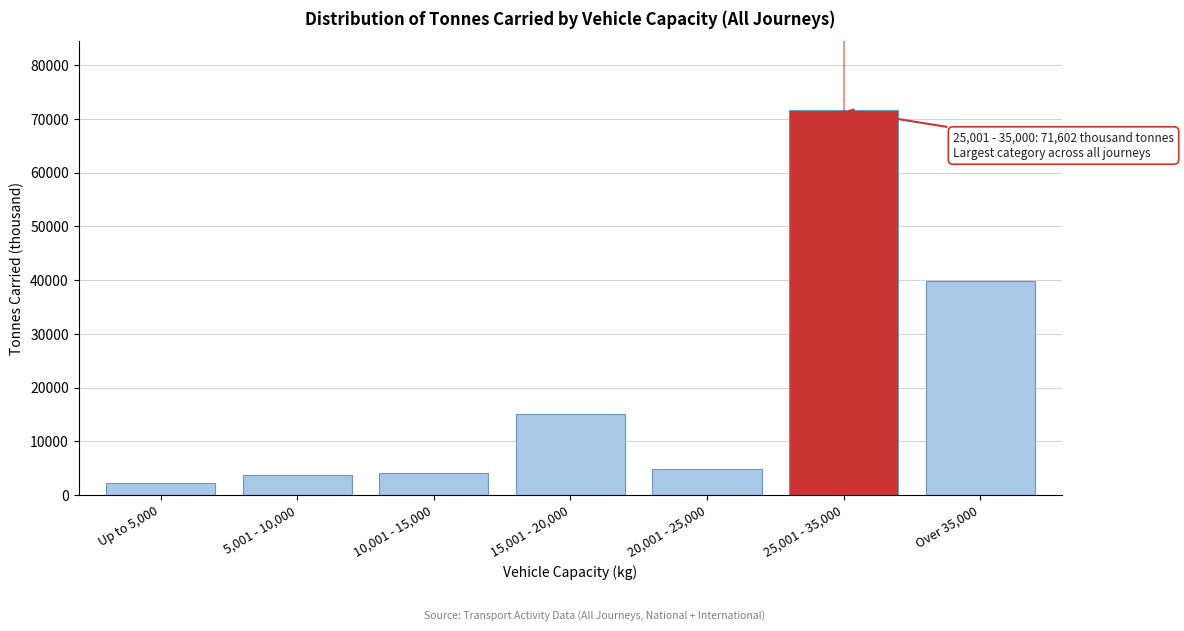

Reading left to right, list all the values displayed in this chart.

2257	3807	4206	15041	4833	71602	39923